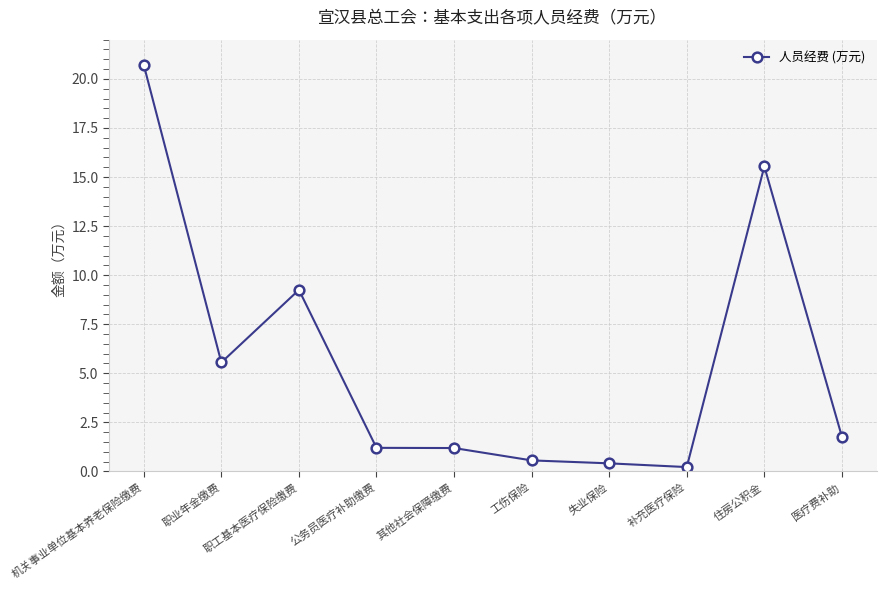

What is the difference between the values at 住房公积金 and 工伤保险?

15.0